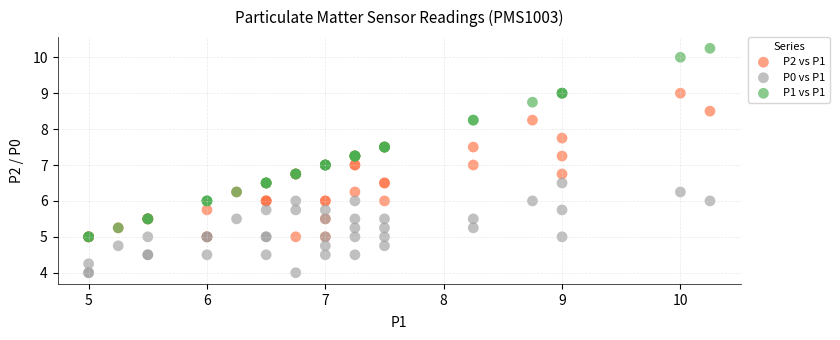

What are all the series names shown in the legend?

P2 vs P1, P0 vs P1, P1 vs P1